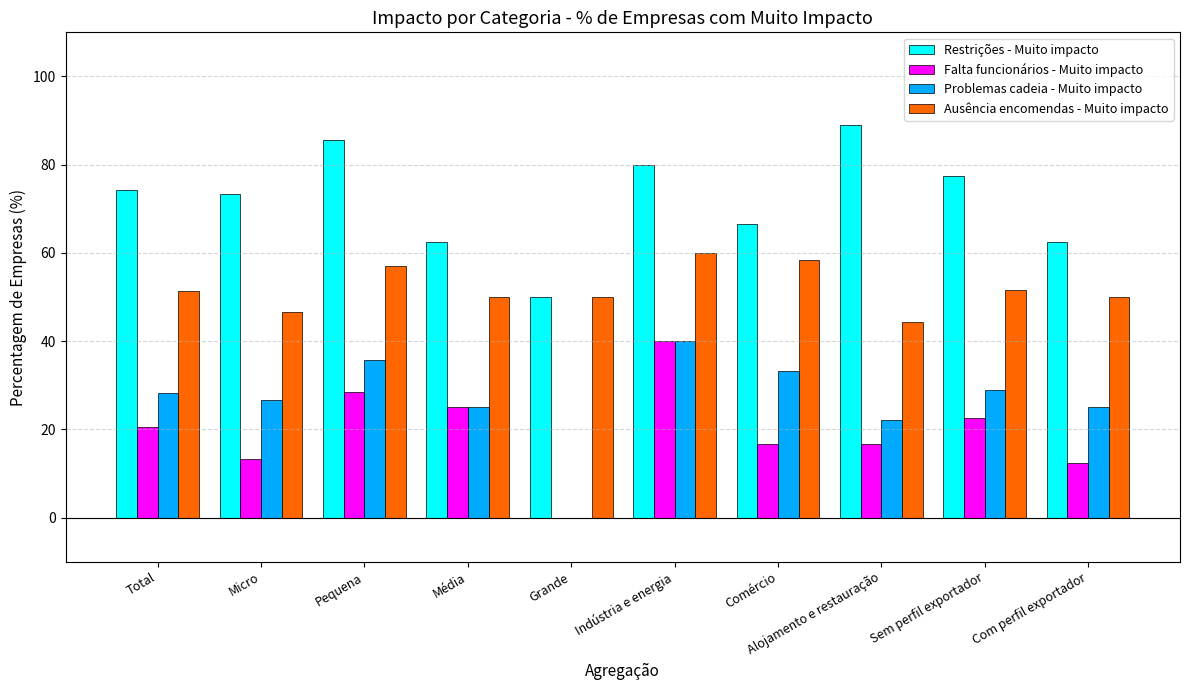

Is it true that Ausência encomendas - Muito impacto equals 90.8 at Comércio?

False